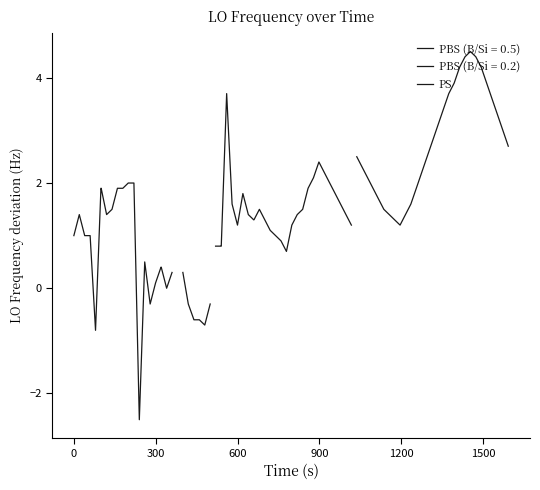

How many interior local valleys (lower than both neighbors) does the data have?

1